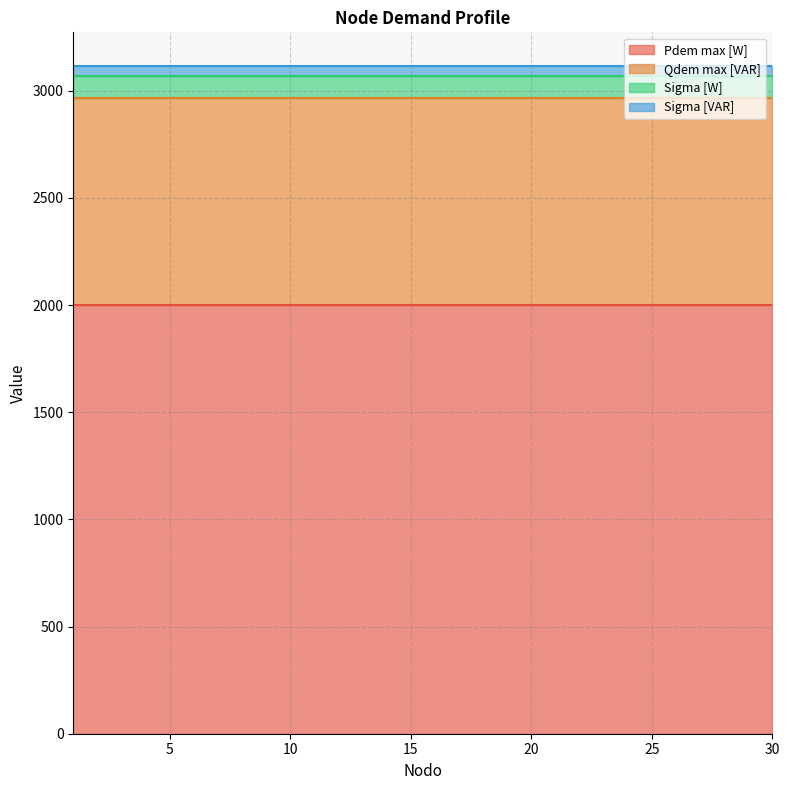

Where is Qdem max [VAR] nearest to the value 968?

1